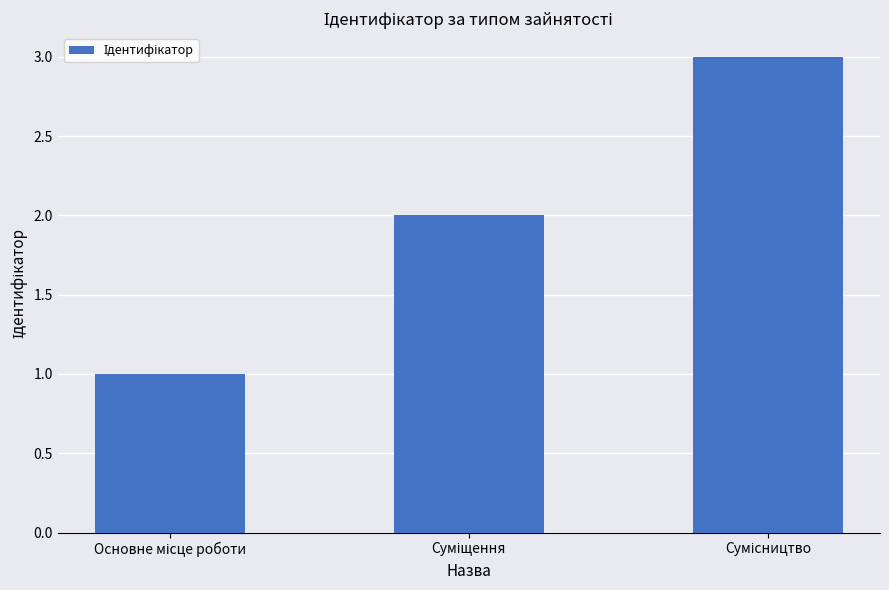

Reading left to right, extract all data points from this chart.

1	2	3